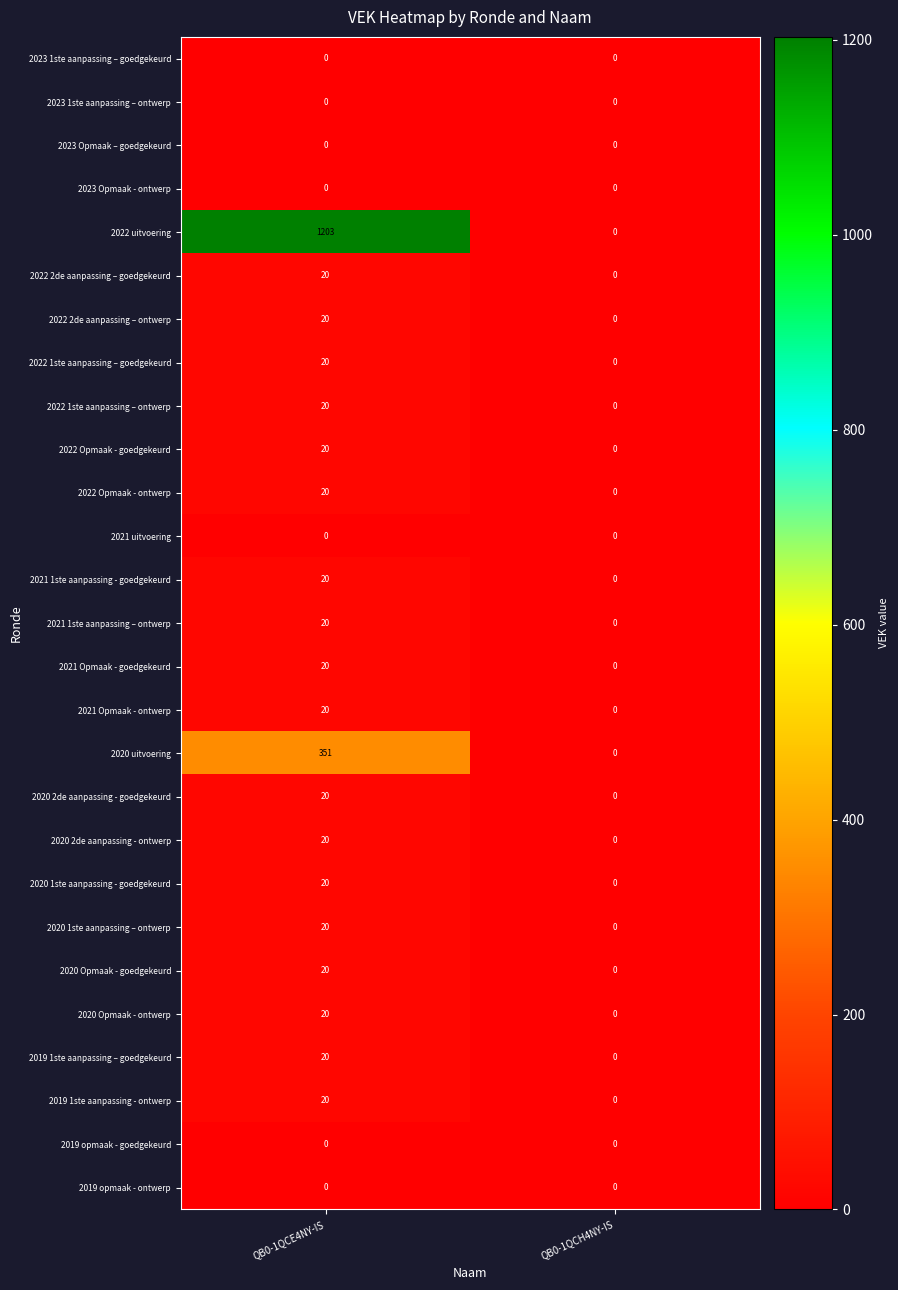

List the labels in order of 2022 uitvoering value, smallest first.

QB0-1QCH4NY-IS, QB0-1QCE4NY-IS